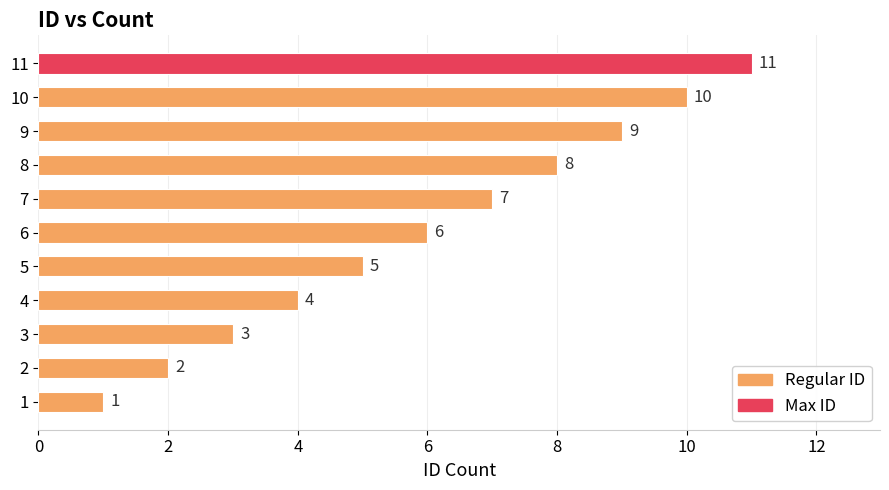

What is the greatest value displayed?

11